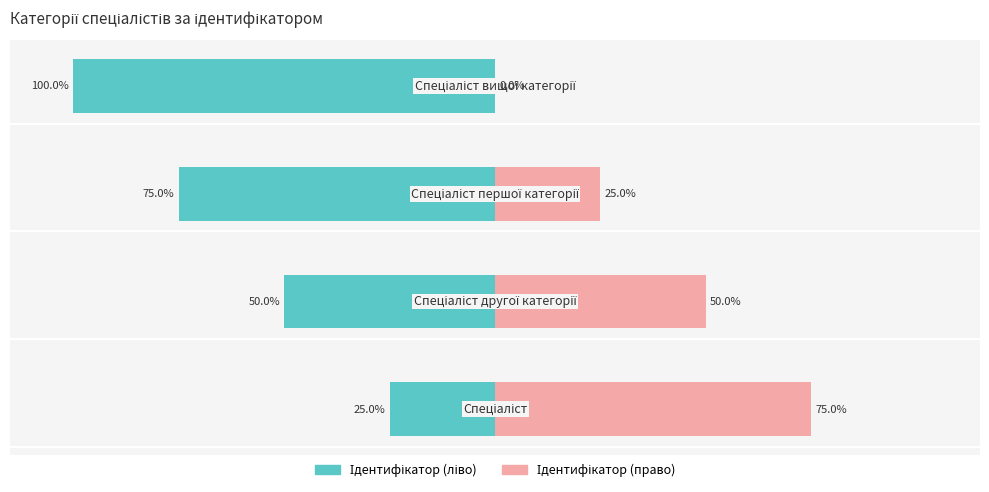

How many categories are shown in the chart?

4